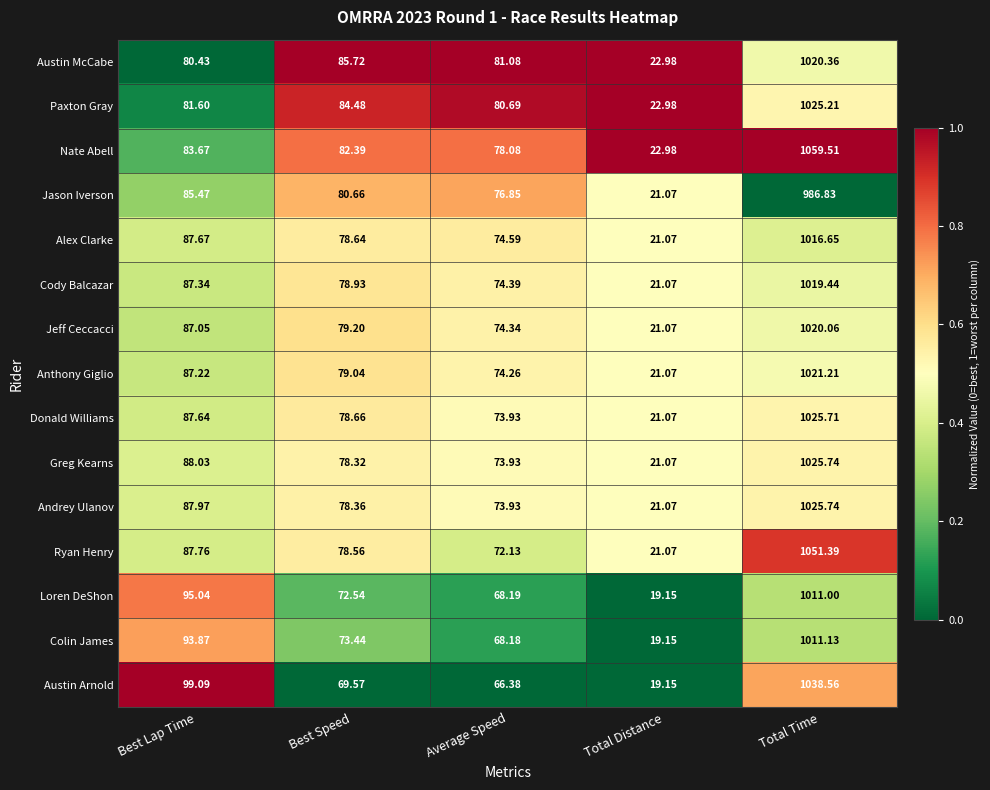

Which series changed the most between Best Lap Time and Total Distance?

Austin Arnold